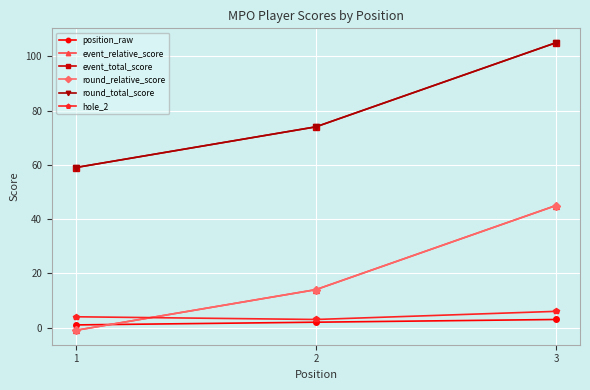

Count the position_raw values in the range 1 to 3.

3